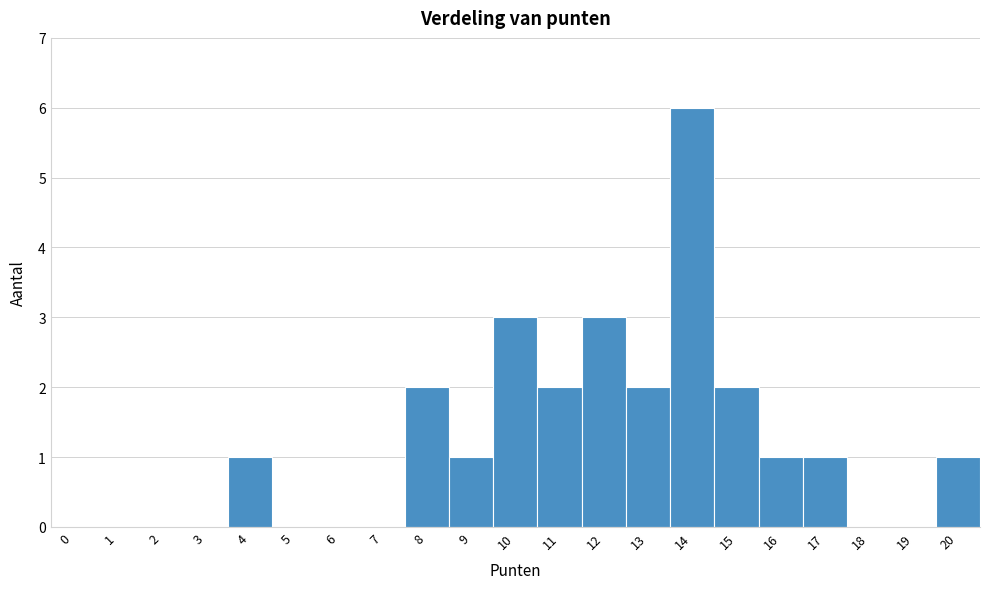

Reading left to right, transcribe this chart: for each bar, give the range it covers on the x-axis and its height. The values are not printed on the chart, so give them approximately, as read against the axis.

-0.5 to 0.5: 0
0.5 to 1.5: 0
1.5 to 2.5: 0
2.5 to 3.5: 0
3.5 to 4.5: 1
4.5 to 5.5: 0
5.5 to 6.5: 0
6.5 to 7.5: 0
7.5 to 8.5: 2
8.5 to 9.5: 1
9.5 to 10.5: 3
10.5 to 11.5: 2
11.5 to 12.5: 3
12.5 to 13.5: 2
13.5 to 14.5: 6
14.5 to 15.5: 2
15.5 to 16.5: 1
16.5 to 17.5: 1
17.5 to 18.5: 0
18.5 to 19.5: 0
19.5 to 20.5: 1